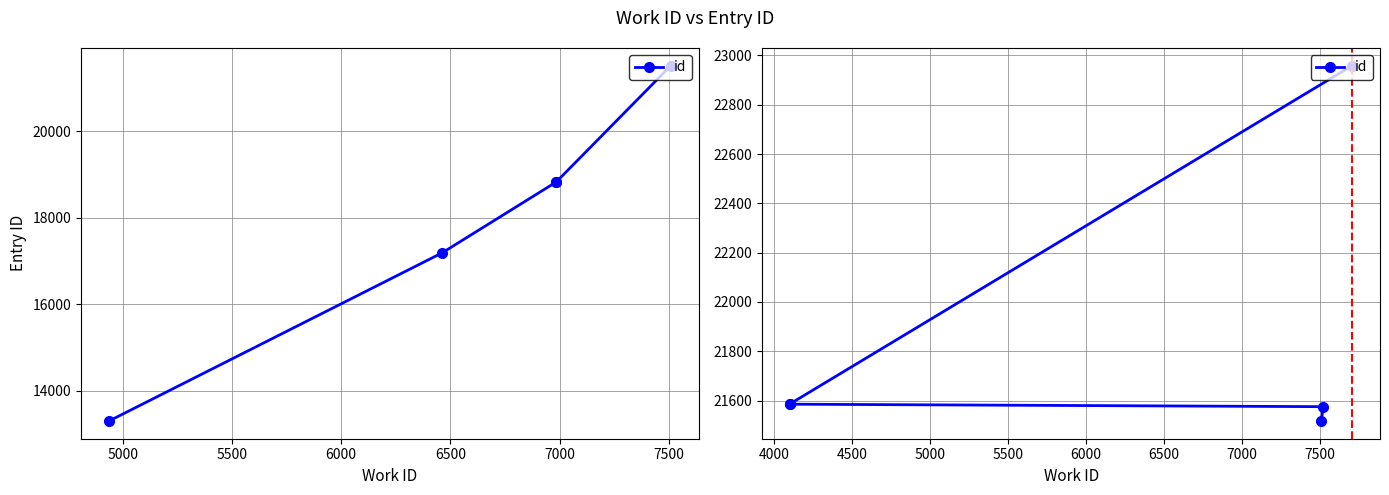

What is the average value?

21844